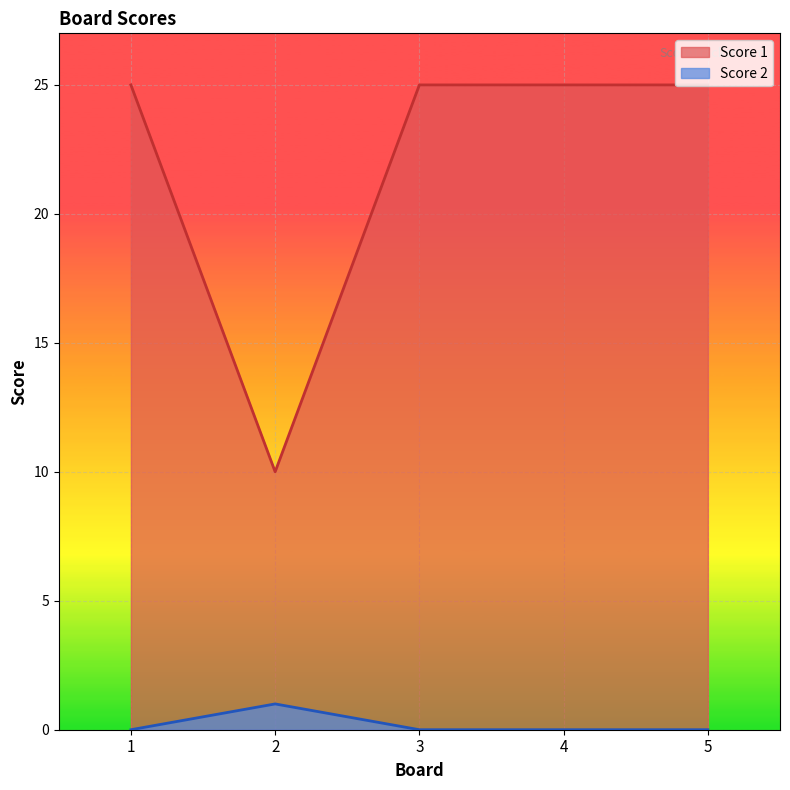

At how many categories does at least one series exceed 20?

4